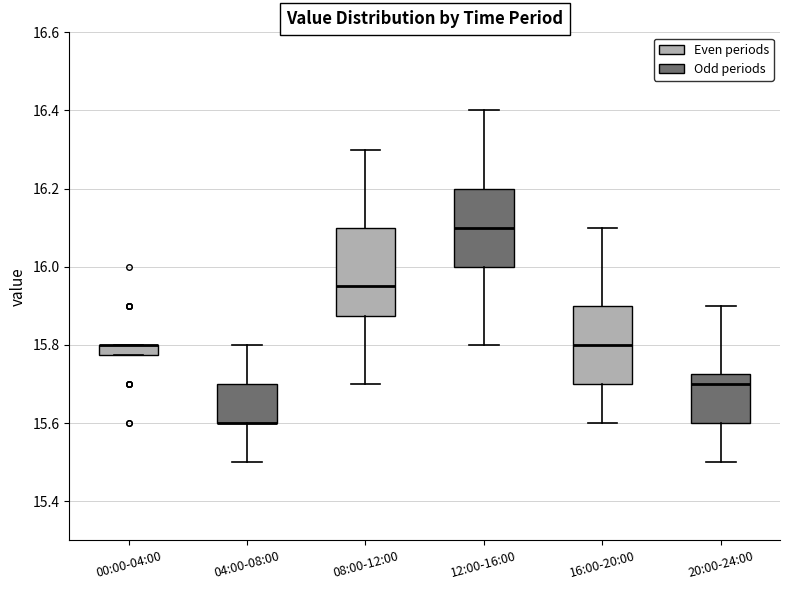

Which box is the tallest, from its lower edge to its upper edge?

08:00-12:00